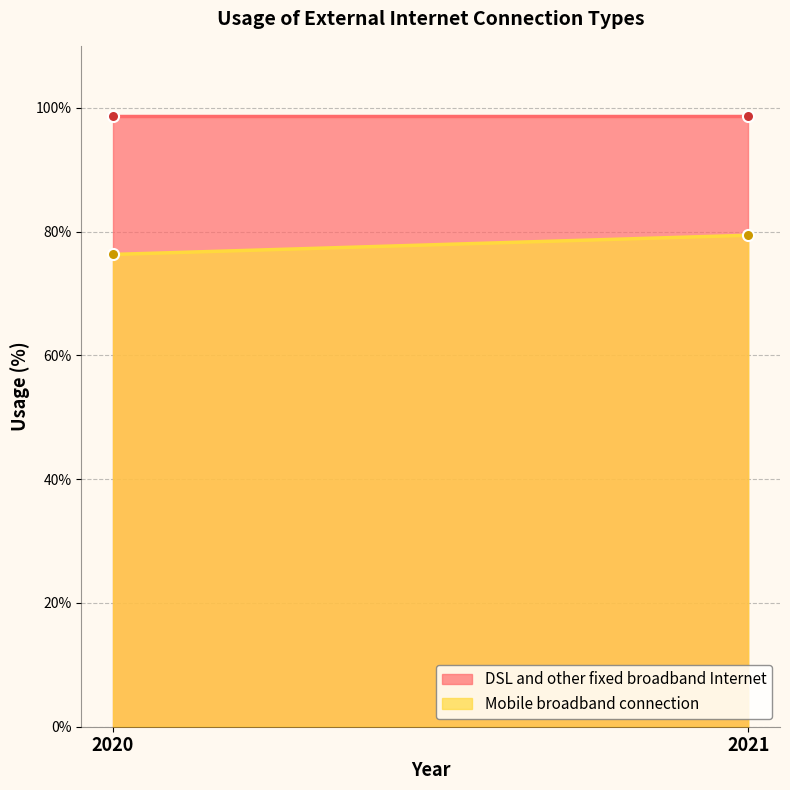

Rank the categories by DSL and other fixed broadband Internet value from lowest to highest.

2020, 2021